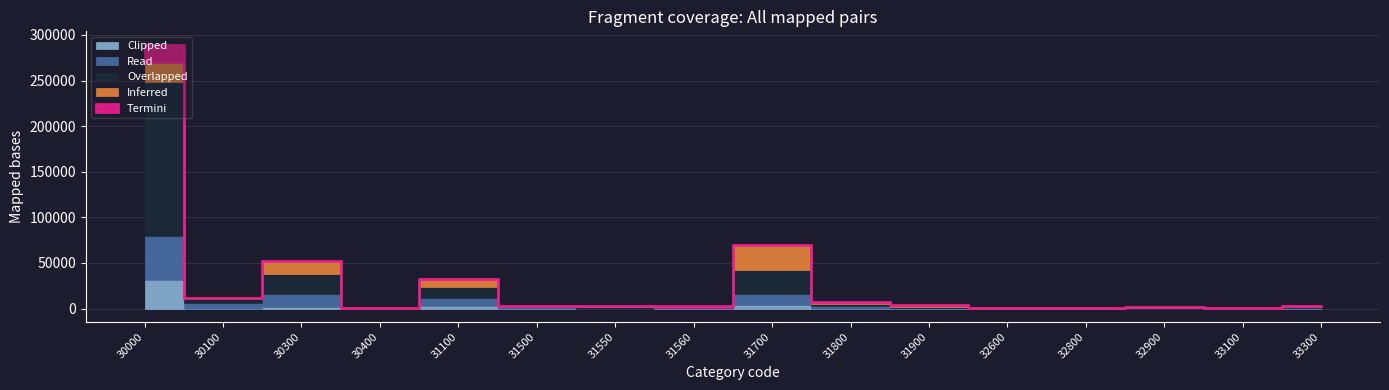

What is the difference between the second highest and minimum values in the Clipped series?

4390